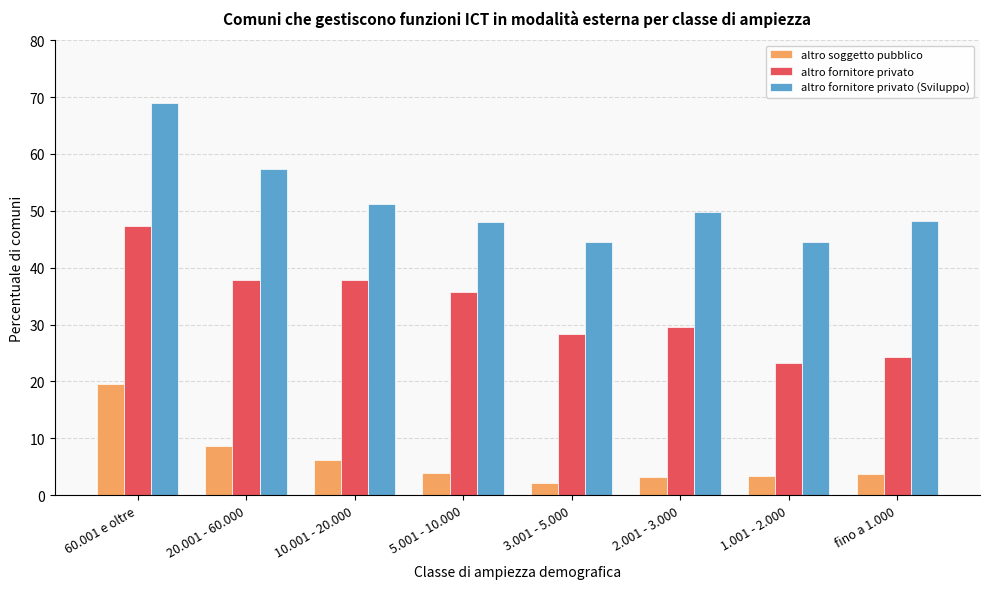

How many distinct data groups are displayed?

3